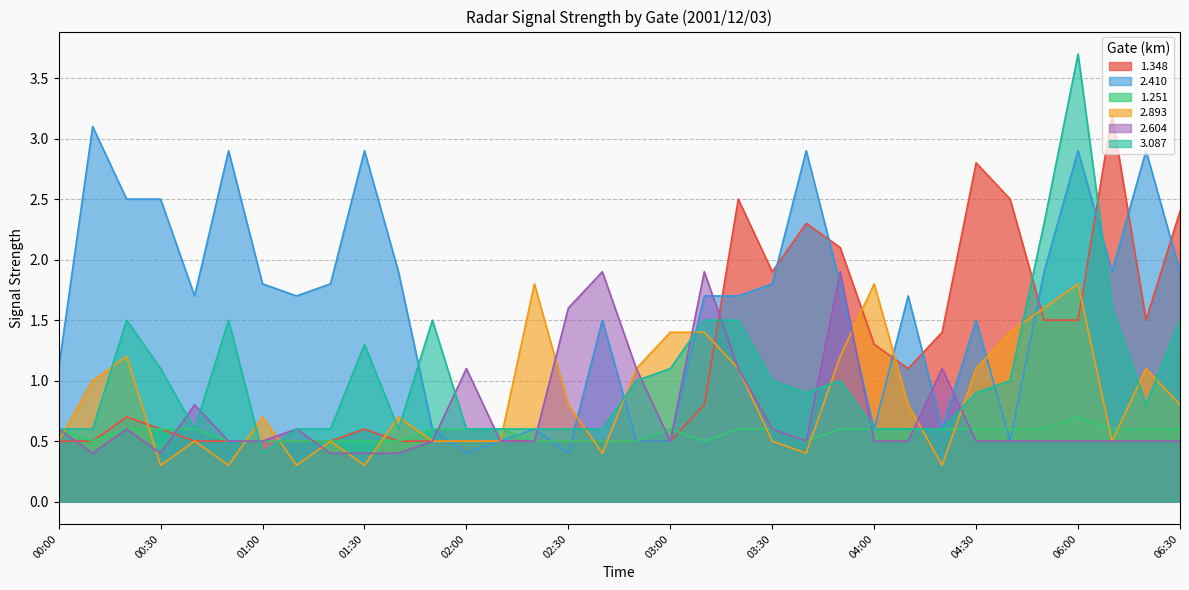

What is the greatest value displayed?

3.7